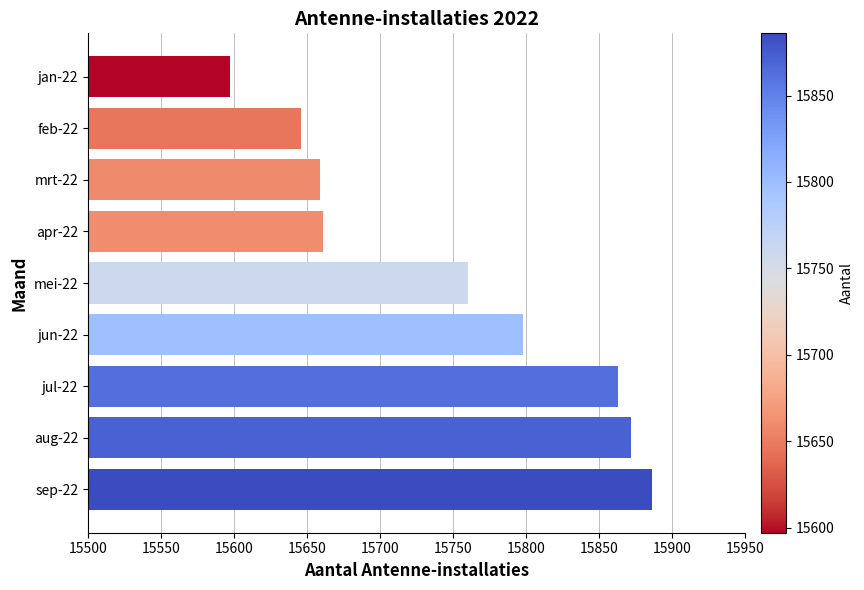

Reading top to bottom, extract all data points from this chart.

15597	15646	15659	15661	15760	15798	15863	15872	15886